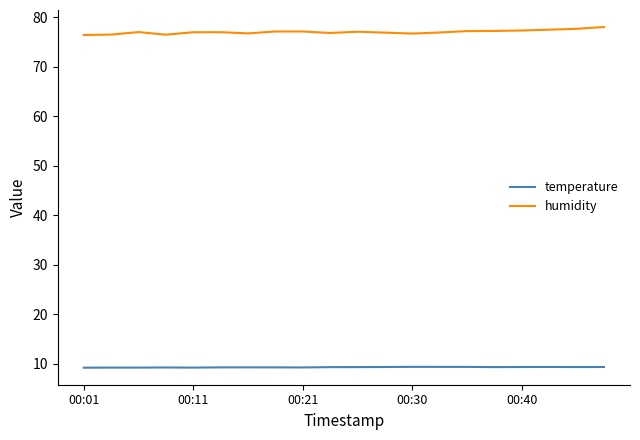

True or false: humidity and temperature cross at least once.

False